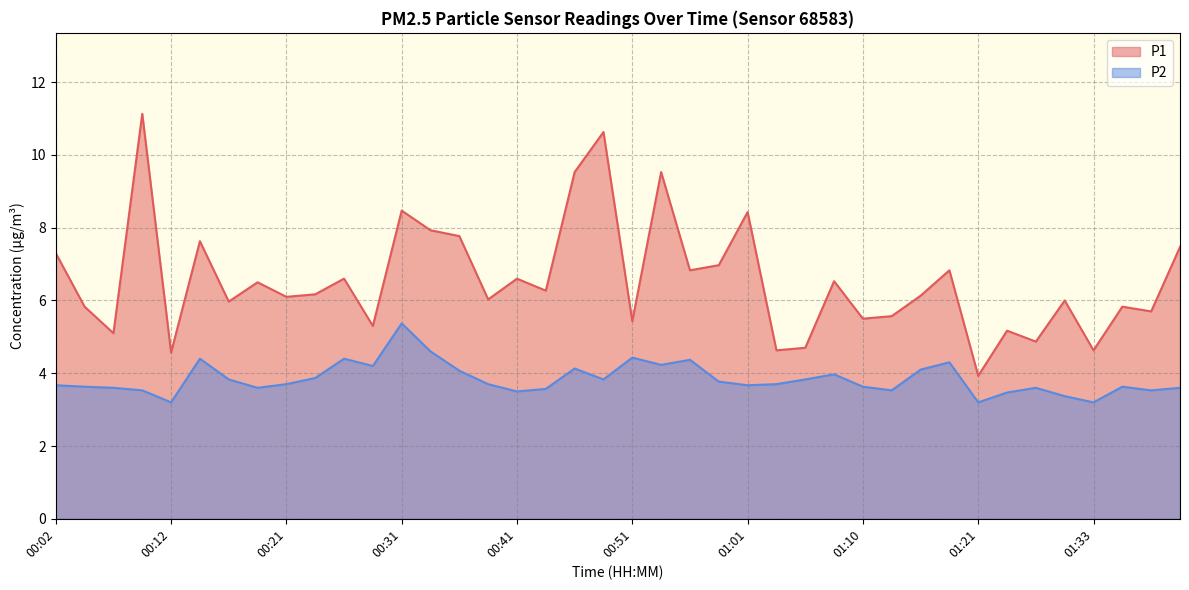

Rank the series at 00:29 from lowest to highest value.

P2, P1